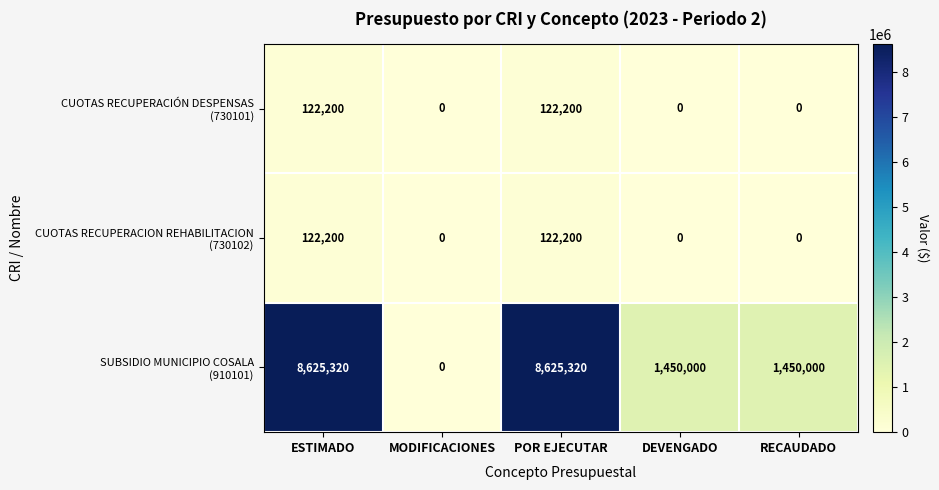

What is the greatest value displayed?

8625320